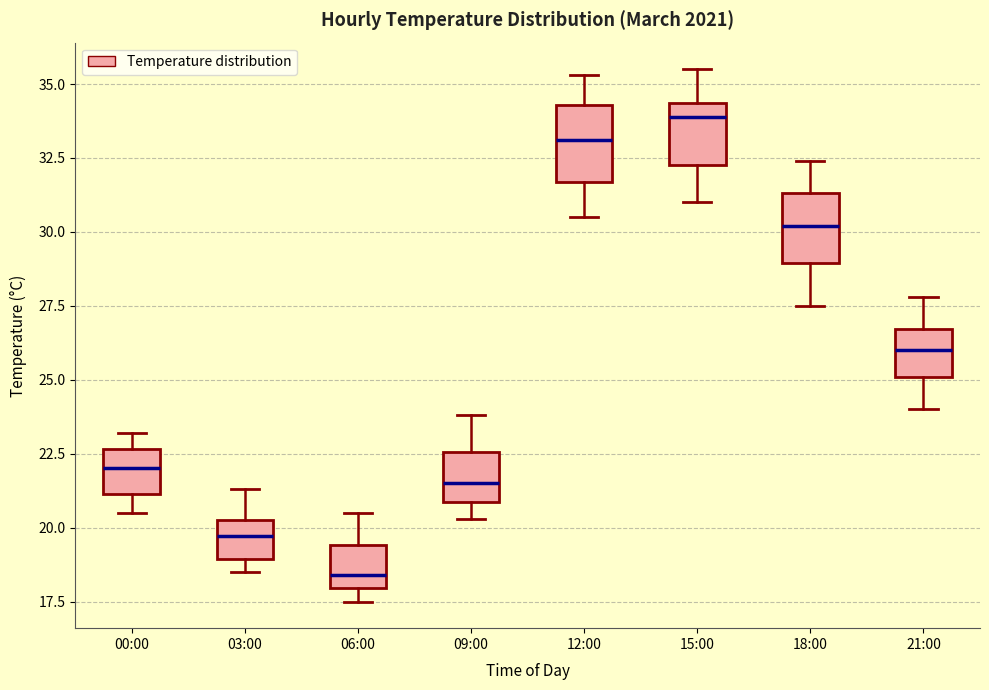

Which box has the highest median line?

15:00